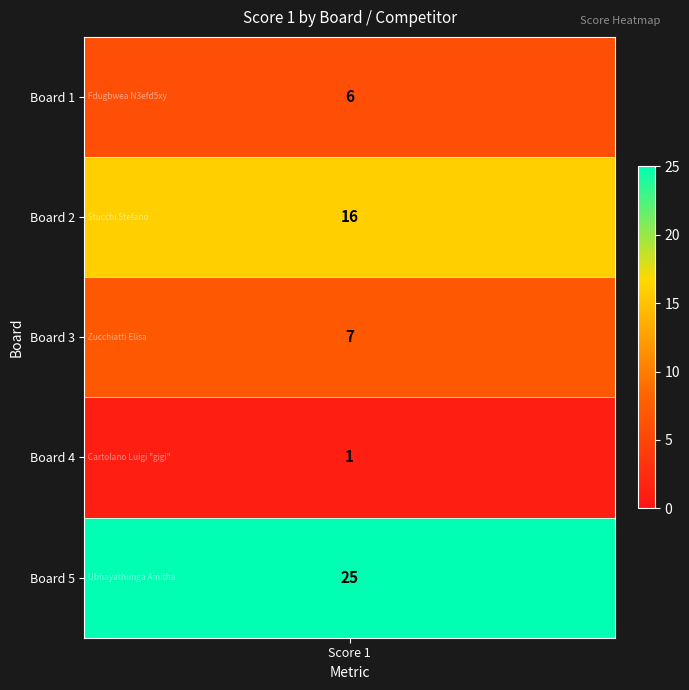

Which has a higher value, Score 1 or 3?

Score 1